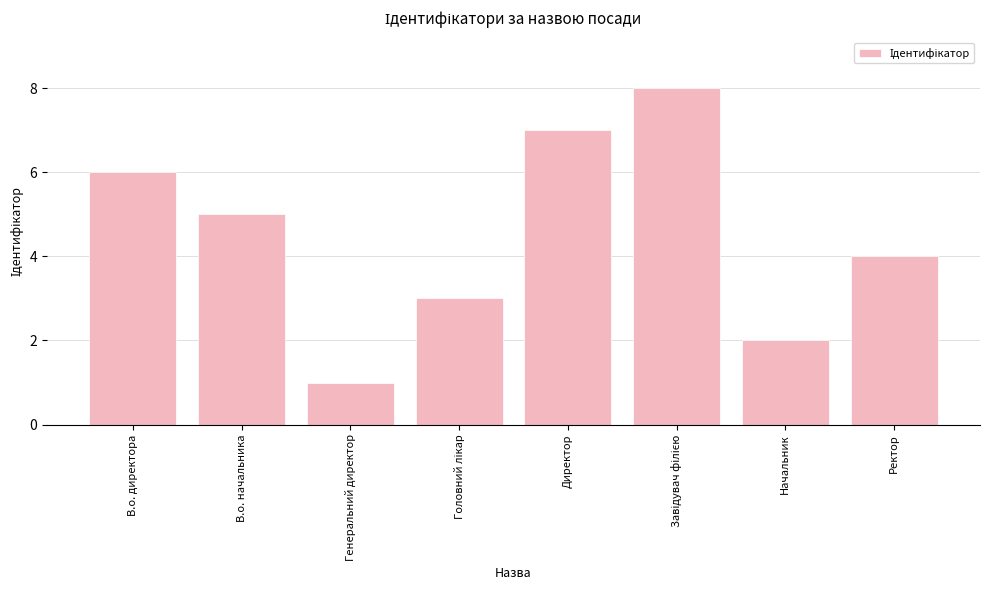

Does the chart contain stacked bars?

No